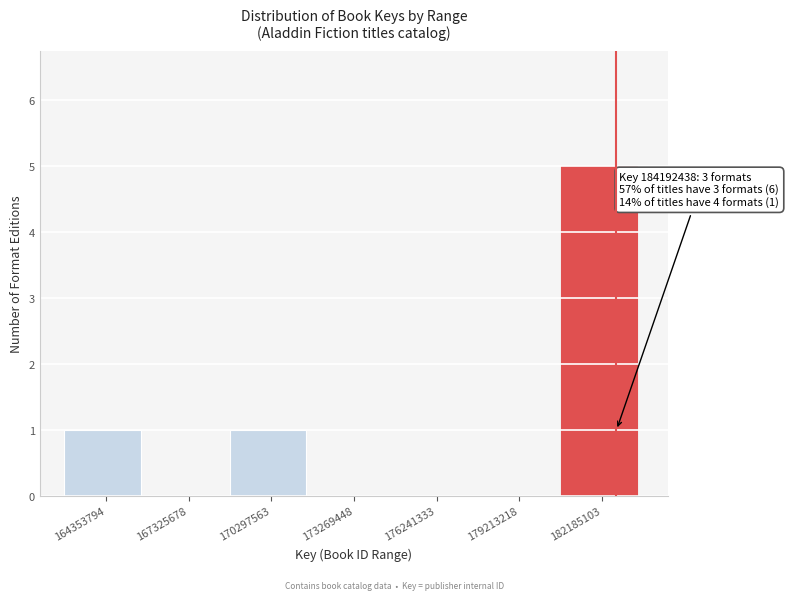

Reading left to right, transcribe all the data shown in this chart.

164353794=1	167325678=0	170297563=1	173269448=0	176241333=0	179213218=0	182185103=5